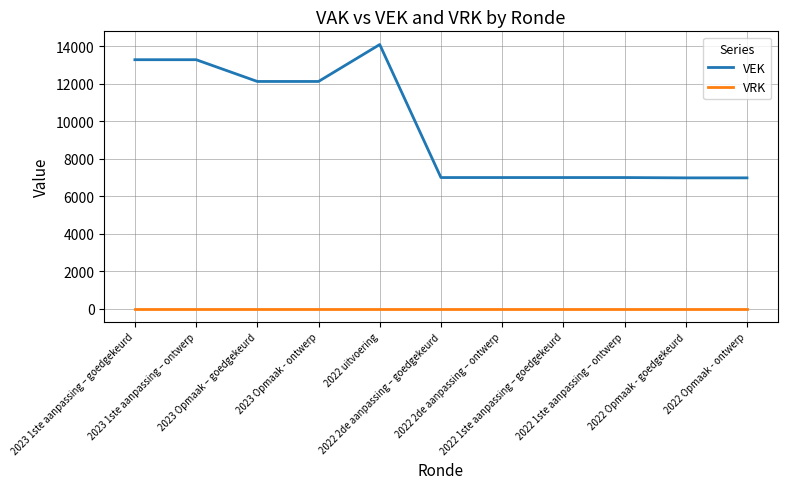

What is the total value across all series at 2023 1ste aanpassing – goedgekeurd?

13282